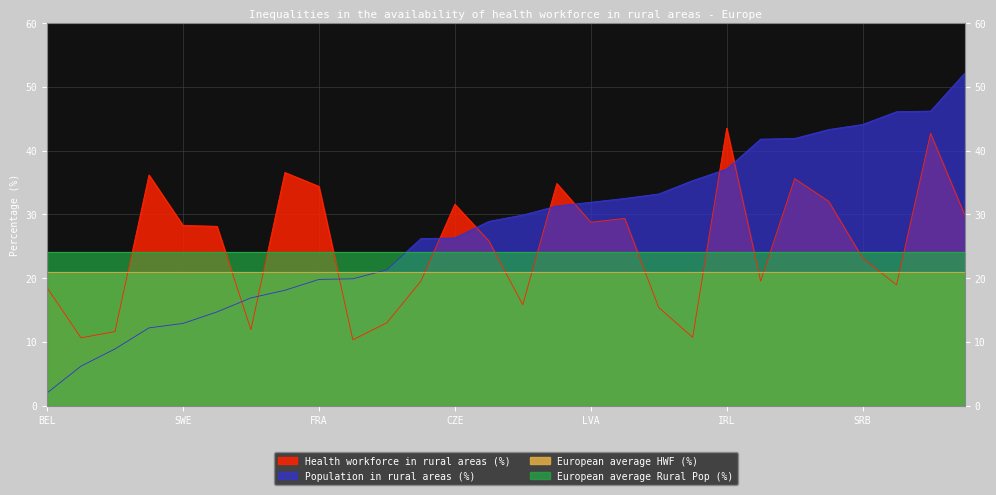

List the labels in order of Population in rural areas (%) value, largest first.

BIH, SVK, ROU, SRB, HRV, AUT, GEO, IRL, PRT, CYP, LTU, LVA, EST, ITA, HUN, CZE, CHE, GRC, ESP, FRA, NOR, GBR, FIN, SWE, DNK, NLD, ISL, BEL